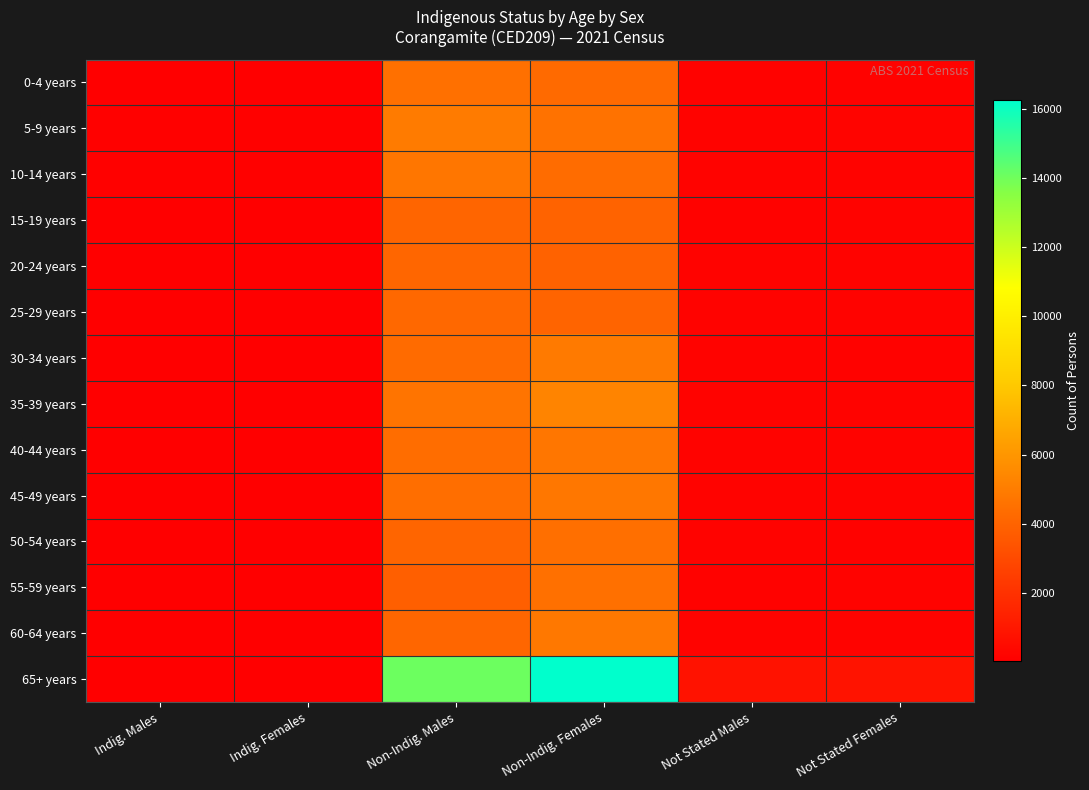

What is the smallest value displayed?

20